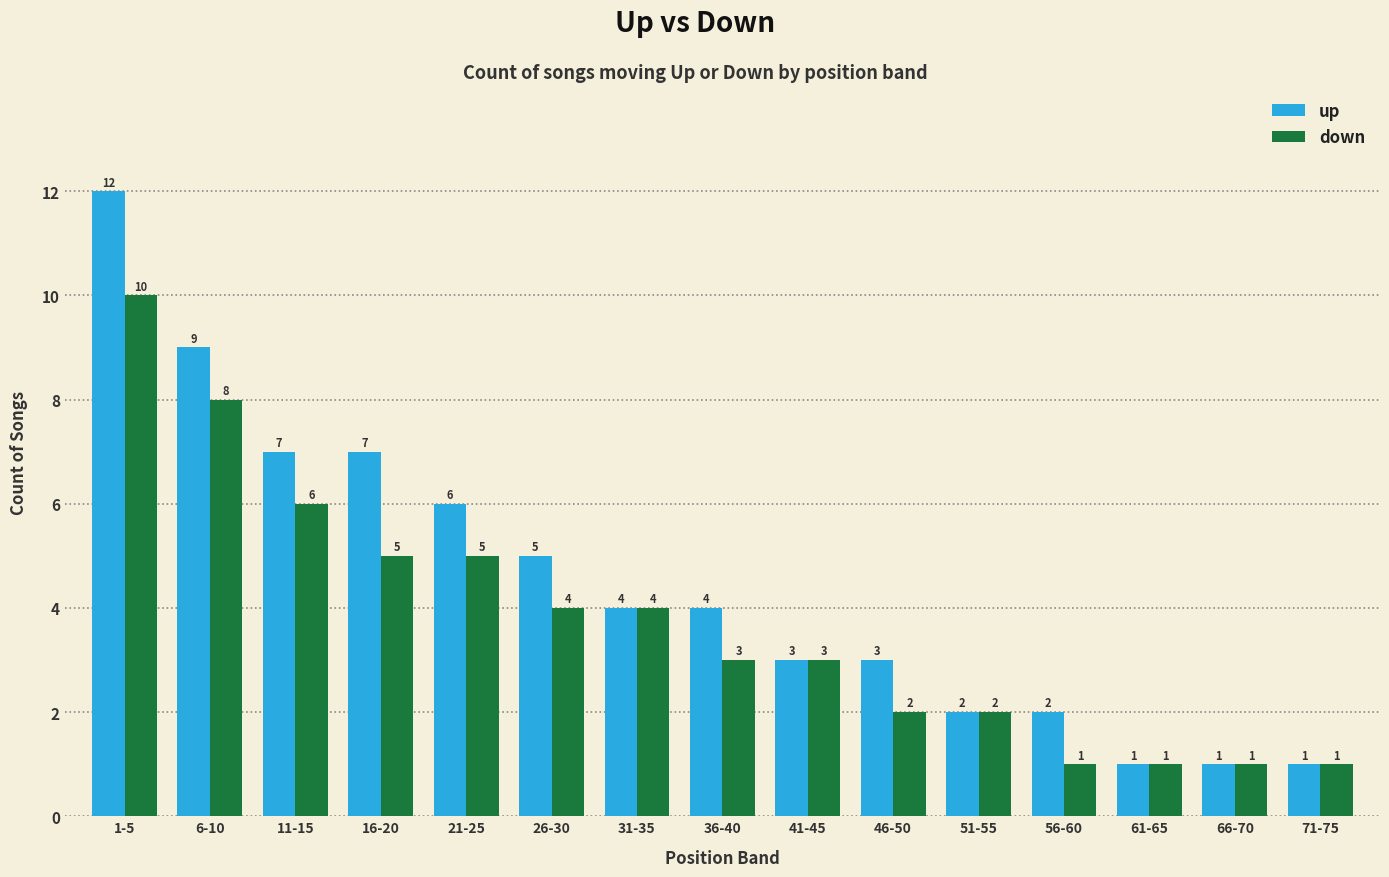

How many bars are there in total?

30